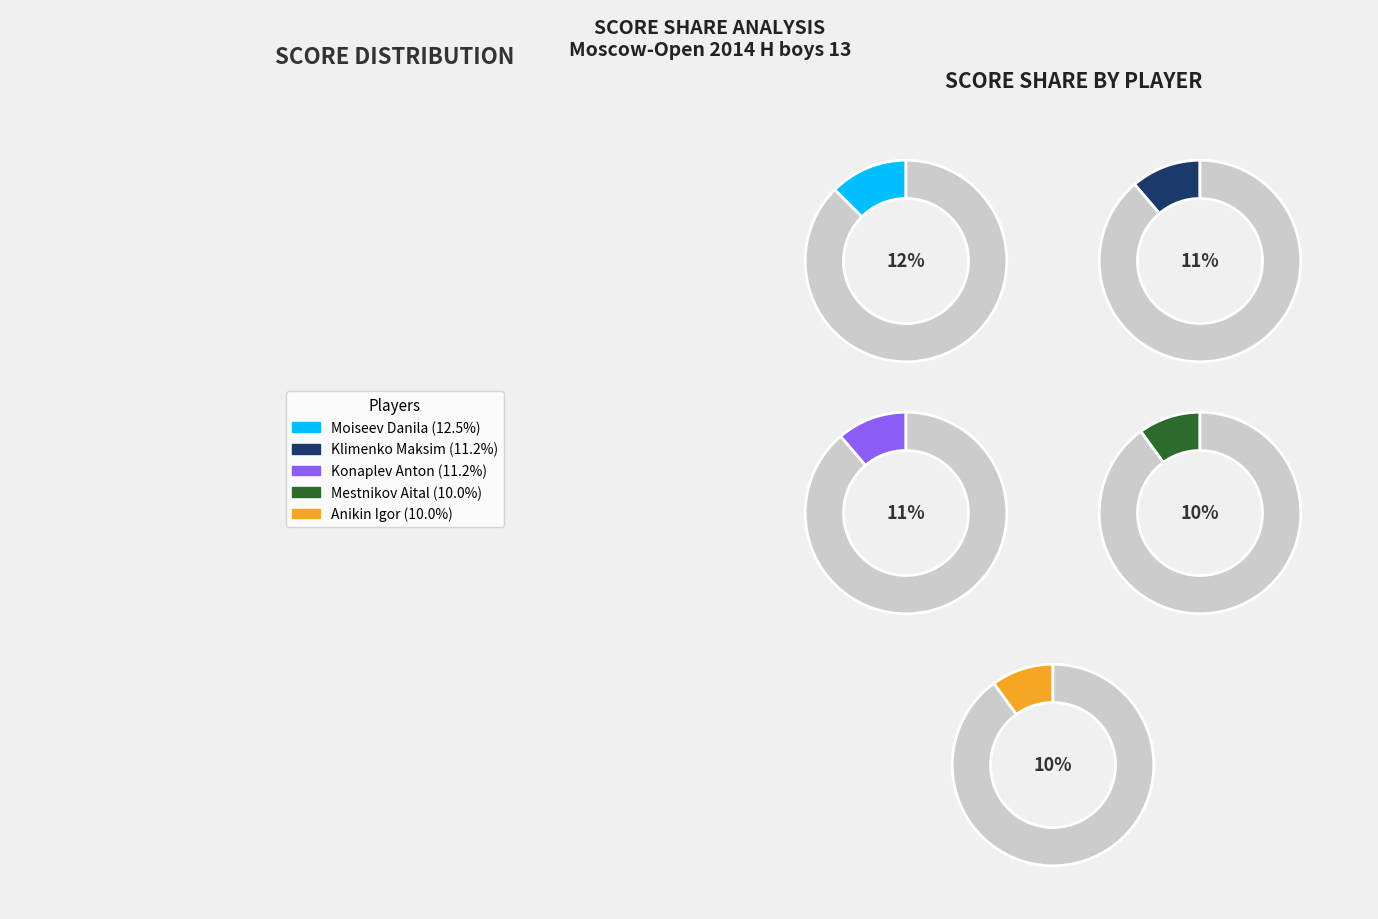

How much of the chart is everything except Konaplev Anton?

88.8%